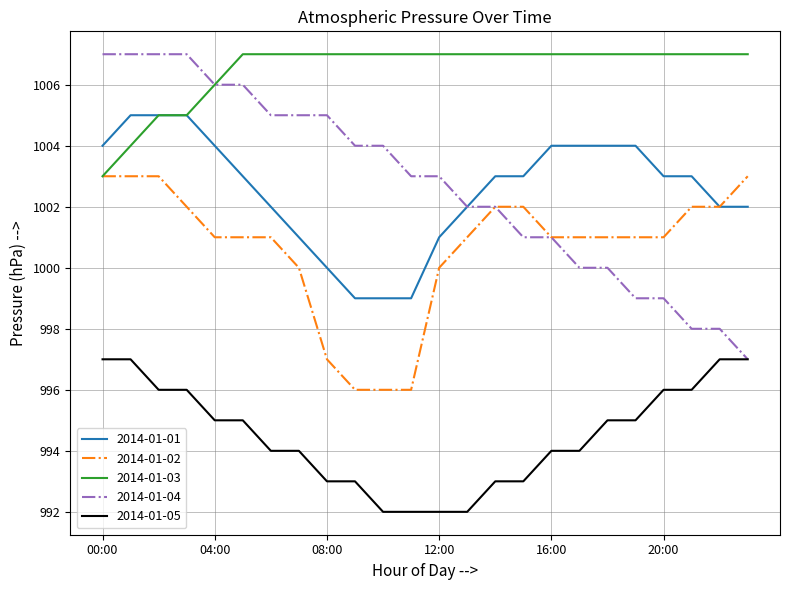

What is the maximum value shown in the chart?

1007